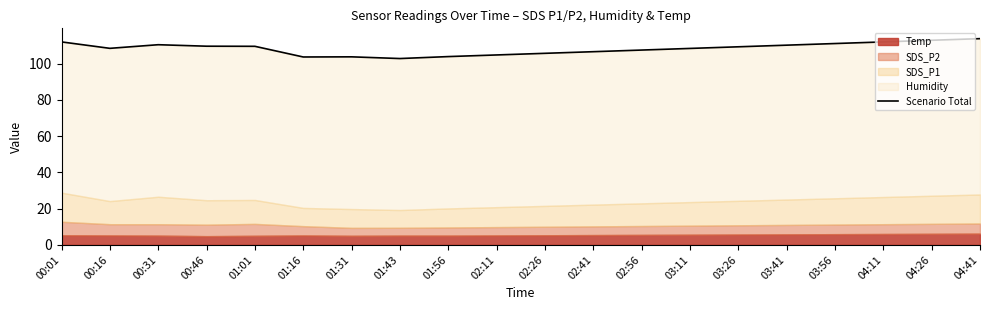

What is the label of the 10th point from the right?

02:26